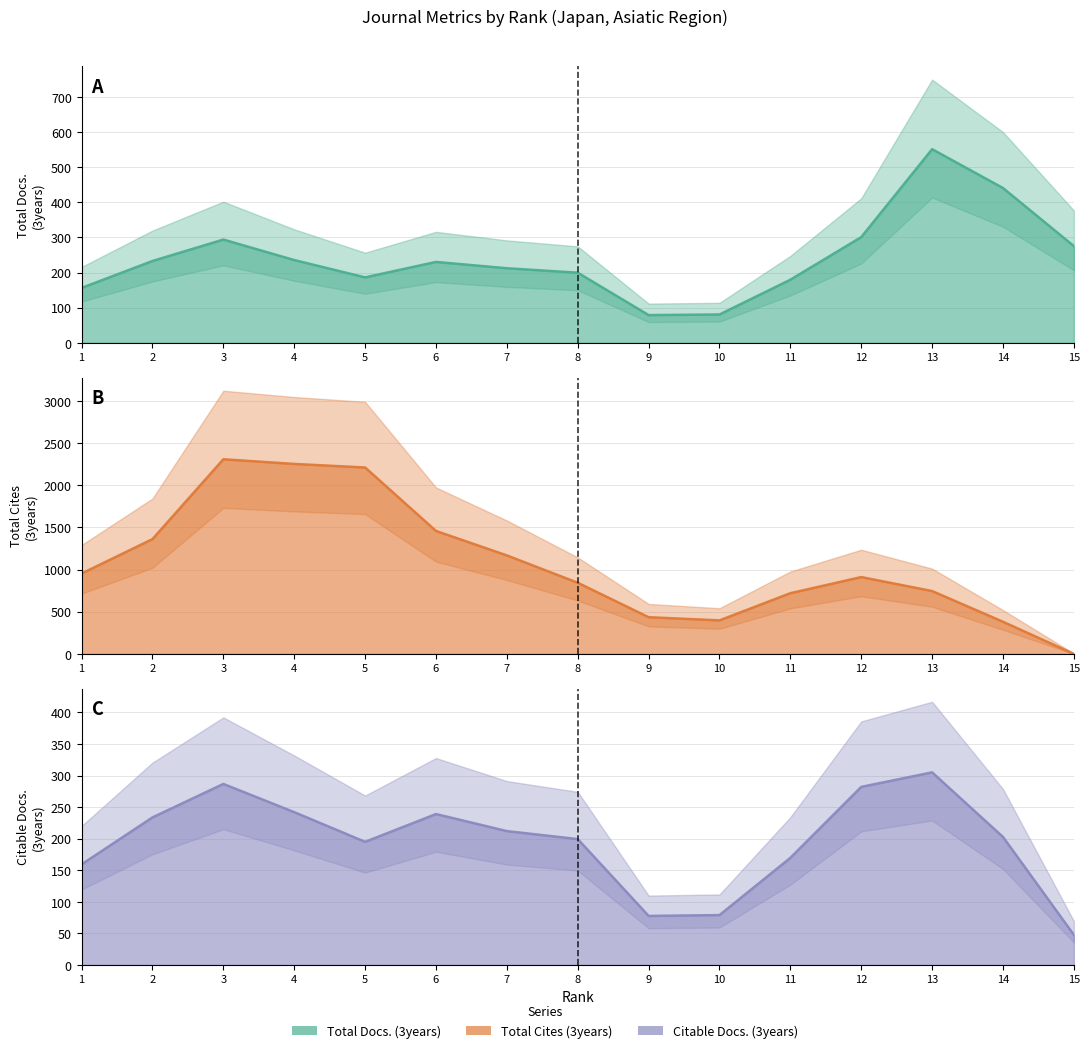

Which label corresponds to the largest value in the chart?

3